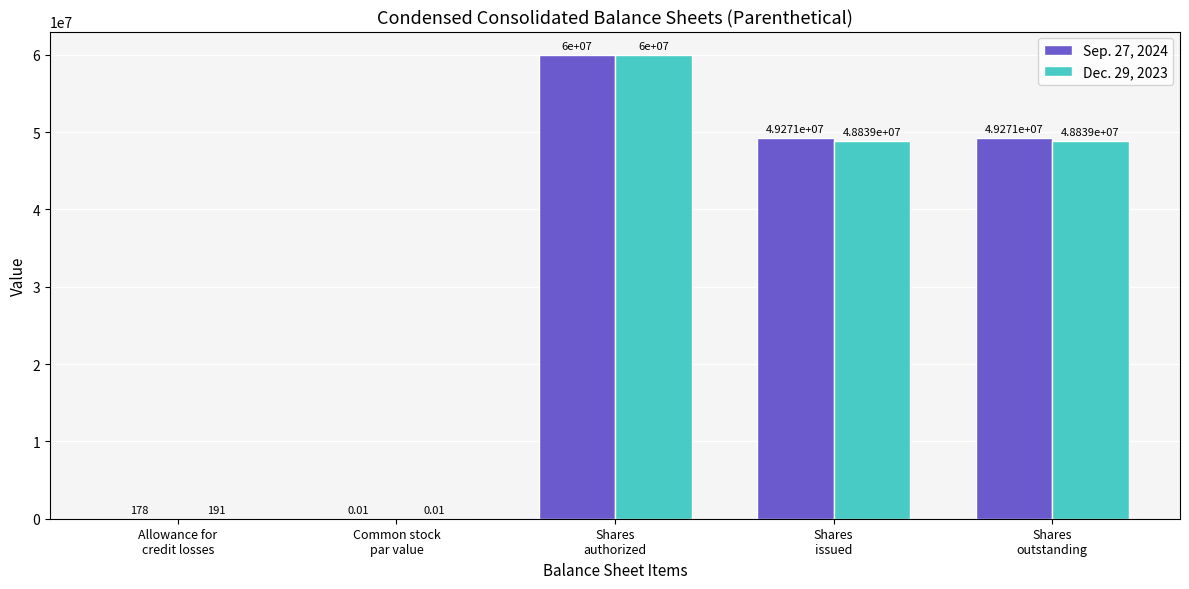

What is the sum of all Sep. 27, 2024 values?

158542178.0